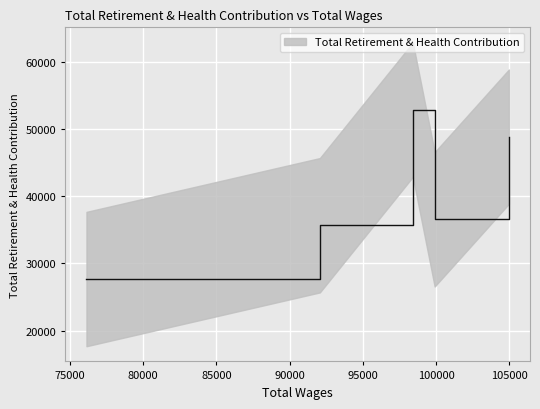

Is it true that the value at 76131.0 is 36084?

False